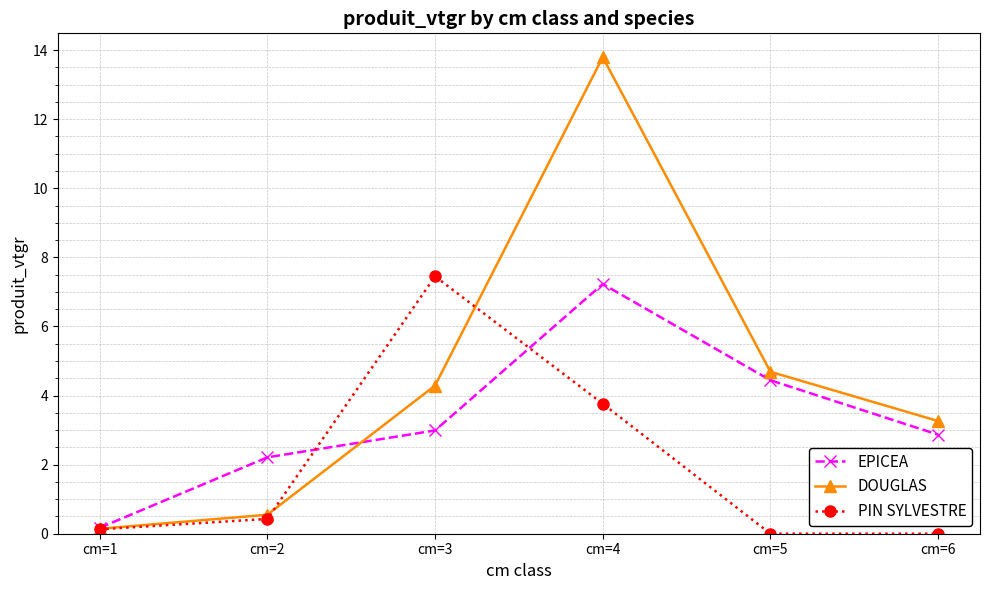

List the series in order of their peak value, highest first.

DOUGLAS, PIN SYLVESTRE, EPICEA